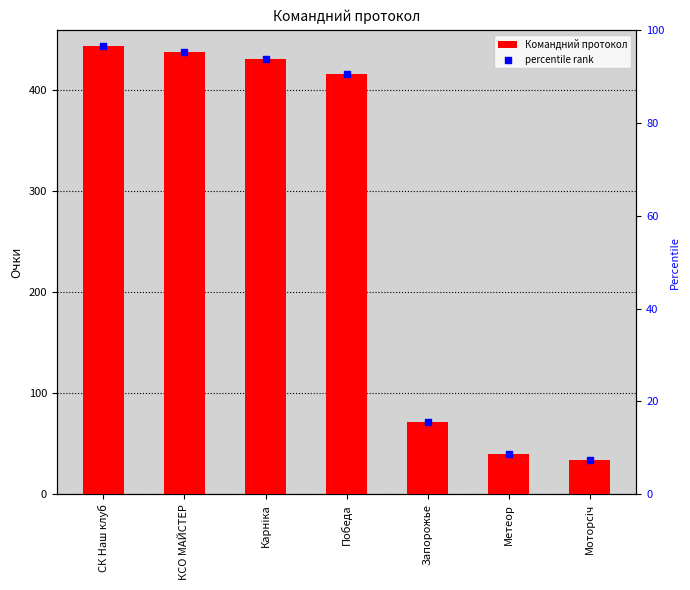

What is the total value across all series at Запорожье?

87.7